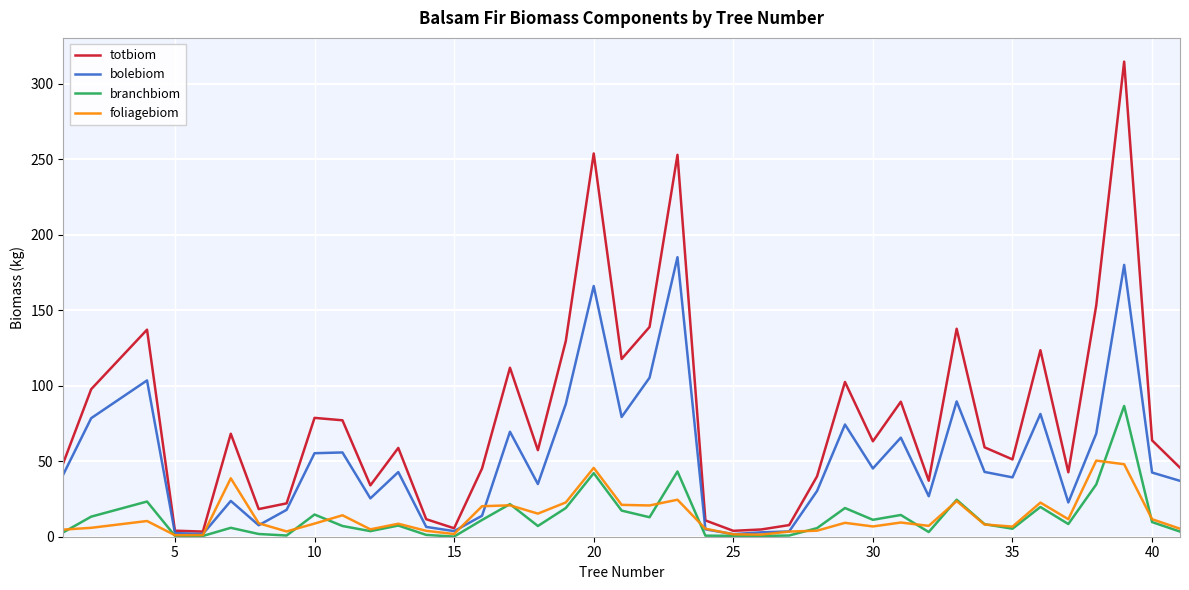

Which series has the largest total across all categories?

totbiom